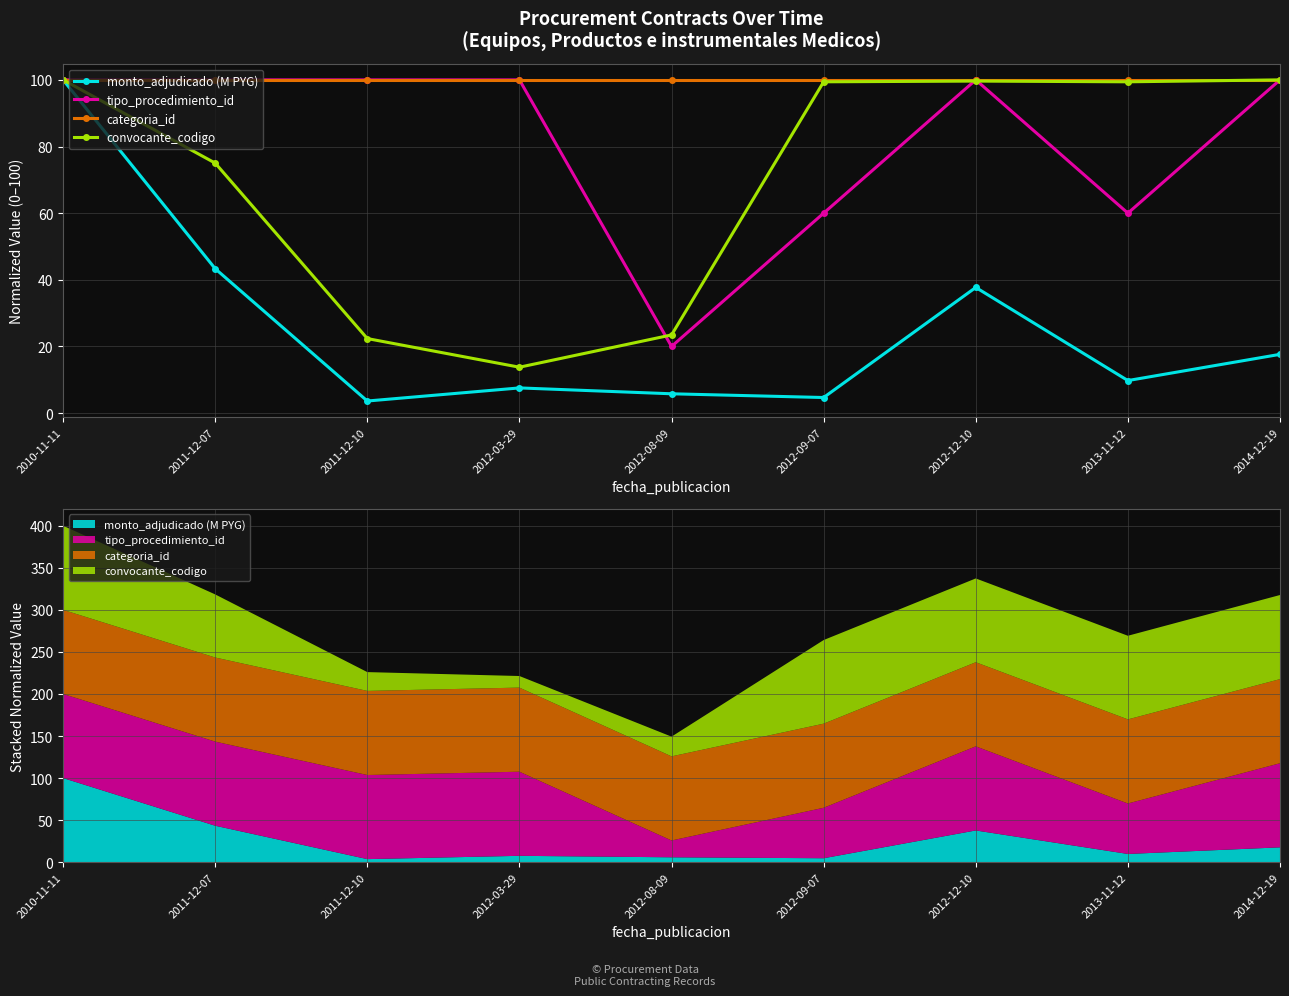

At 2012-08-09, list the series in order from largest to smallest.

categoria_id, convocante_codigo, tipo_procedimiento_id, monto_adjudicado (M PYG)